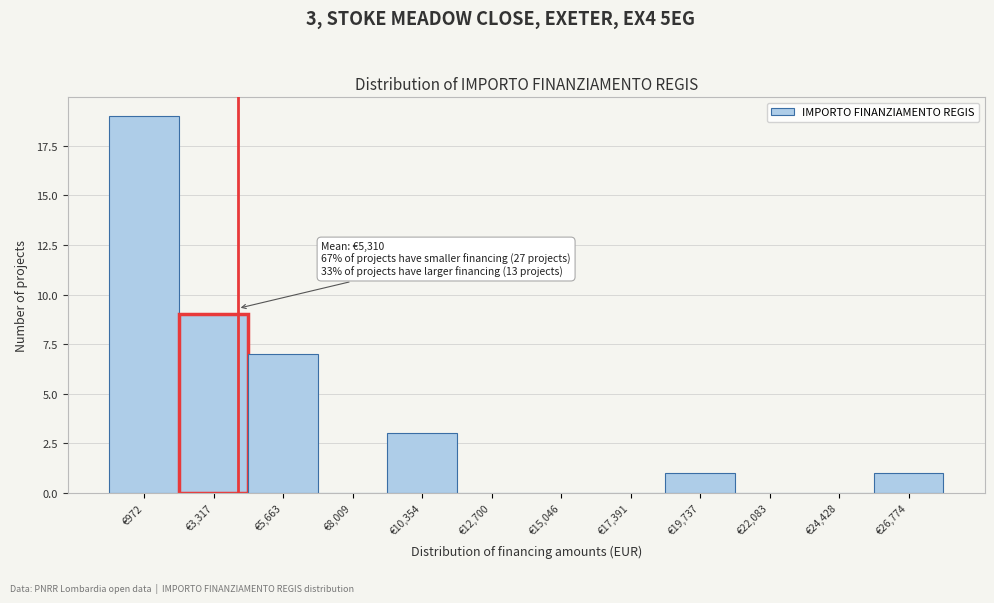

Reading right to left, list all the values displayed in this chart.

€26,774=1	€24,428=0	€22,083=0	€19,737=1	€17,391=0	€15,046=0	€12,700=0	€10,354=3	€8,009=0	€5,663=7	€3,317=9	€972=19